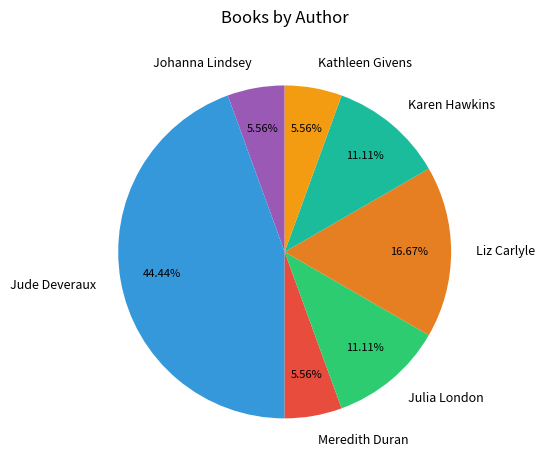

What percentage is NOT represented by Julia London?

88.9%